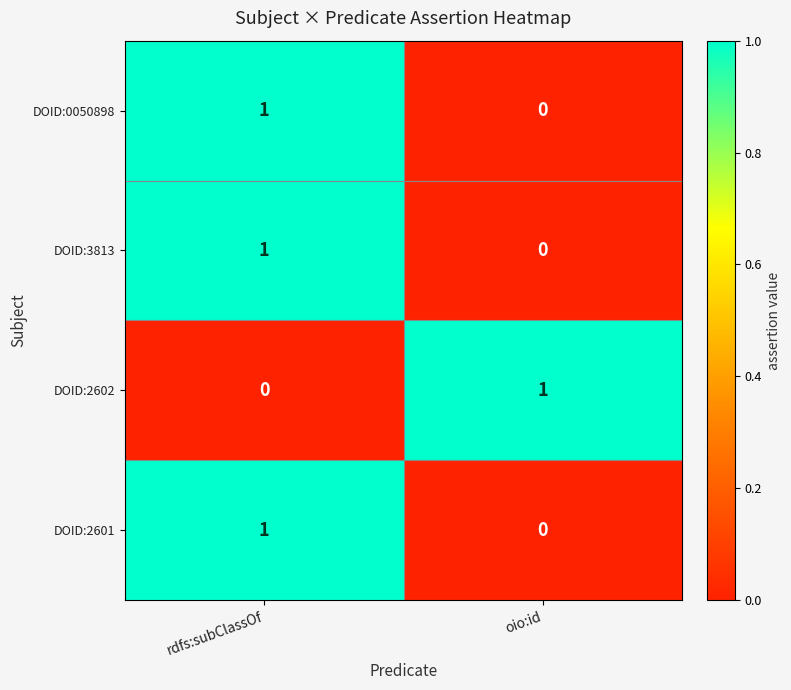

At which label does DOID:2601 reach its peak?

rdfs:subClassOf